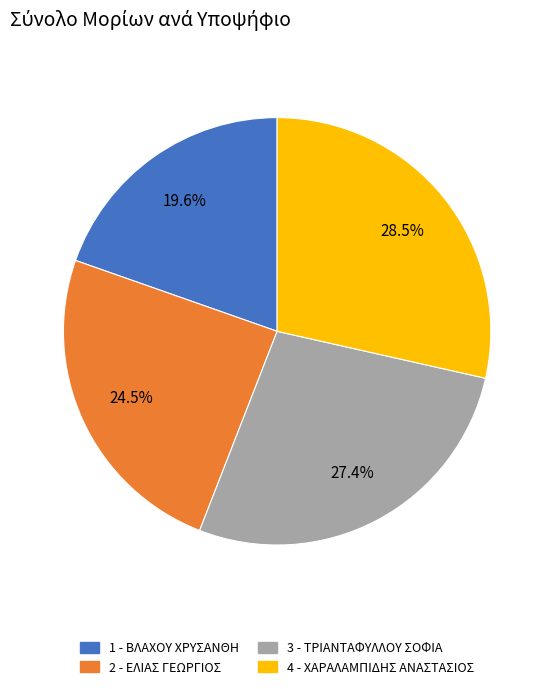

Do 1 - ΒΛΑΧΟΥ ΧΡΥΣΑΝΘΗ and 4 - ΧΑΡΑΛΑΜΠΙΔΗΣ ΑΝΑΣΤΑΣΙΟΣ together represent more than half of the pie?

No